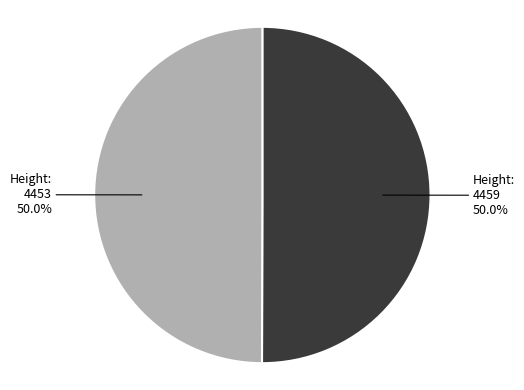

Count the number of slices in the pie.

2